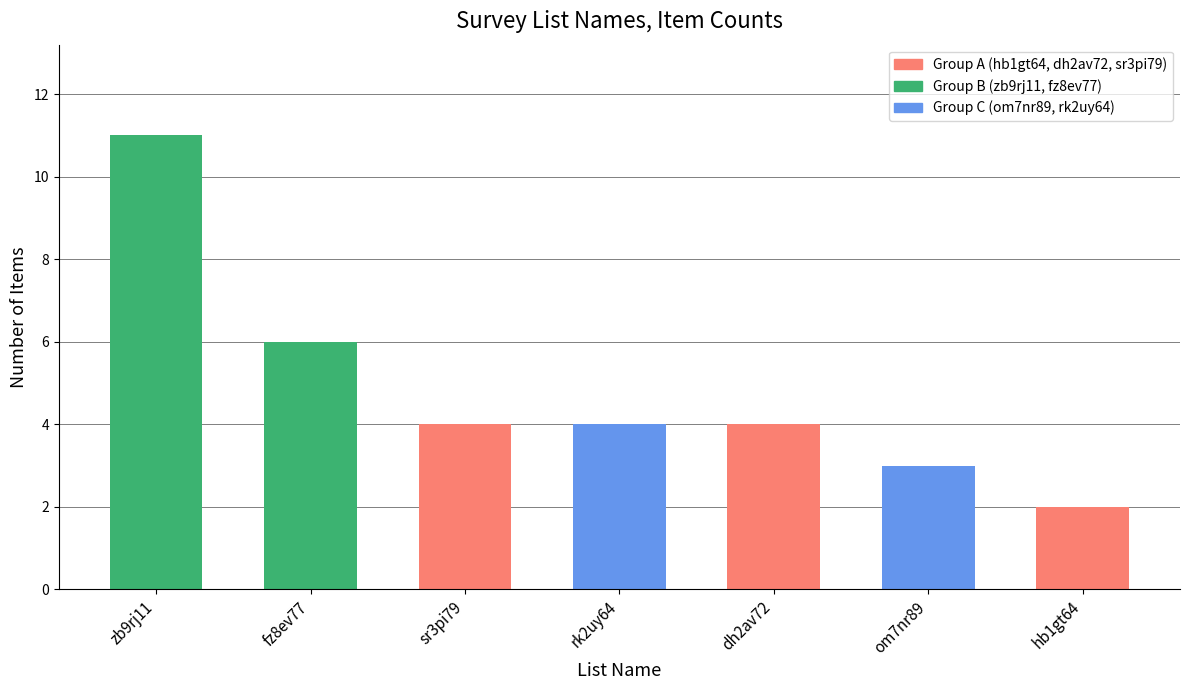

Between fz8ev77 and dh2av72, which is larger?

fz8ev77